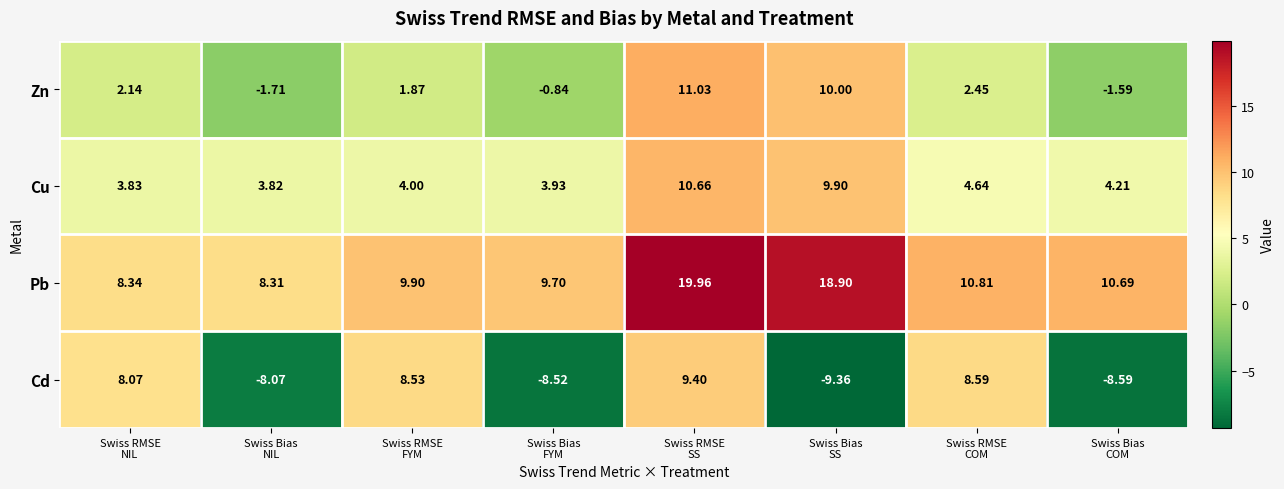

Rank the series by their average value, from highest to lowest.

Pb, Cu, Zn, Cd